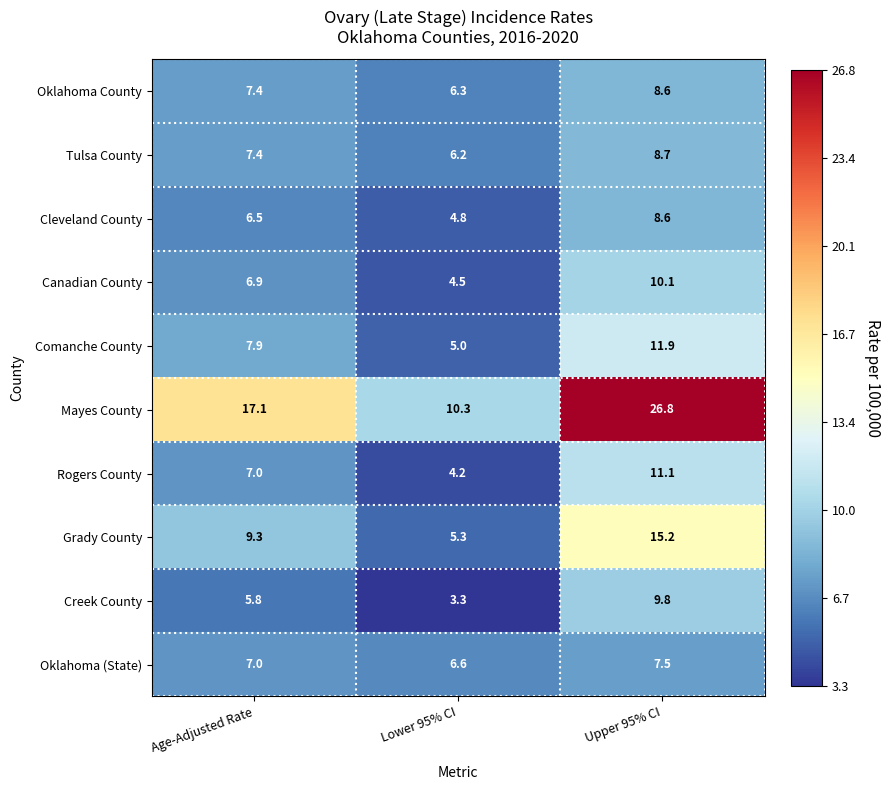

What is the sum of all Oklahoma (State) values?

21.1